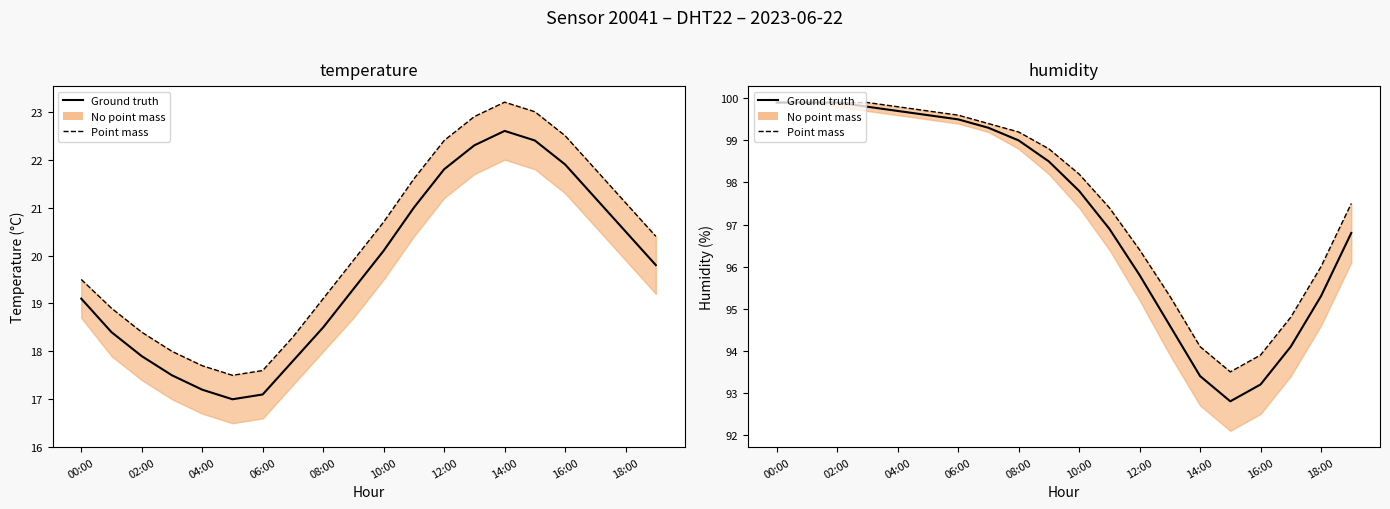

At how many categories does at least one series exceed 96?

14